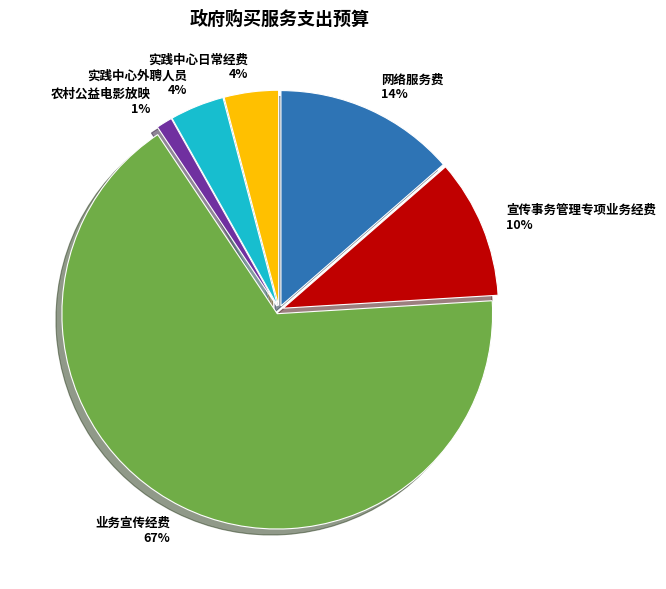

Is it true that 实践中心外聘人员 is 10% of the pie?

False